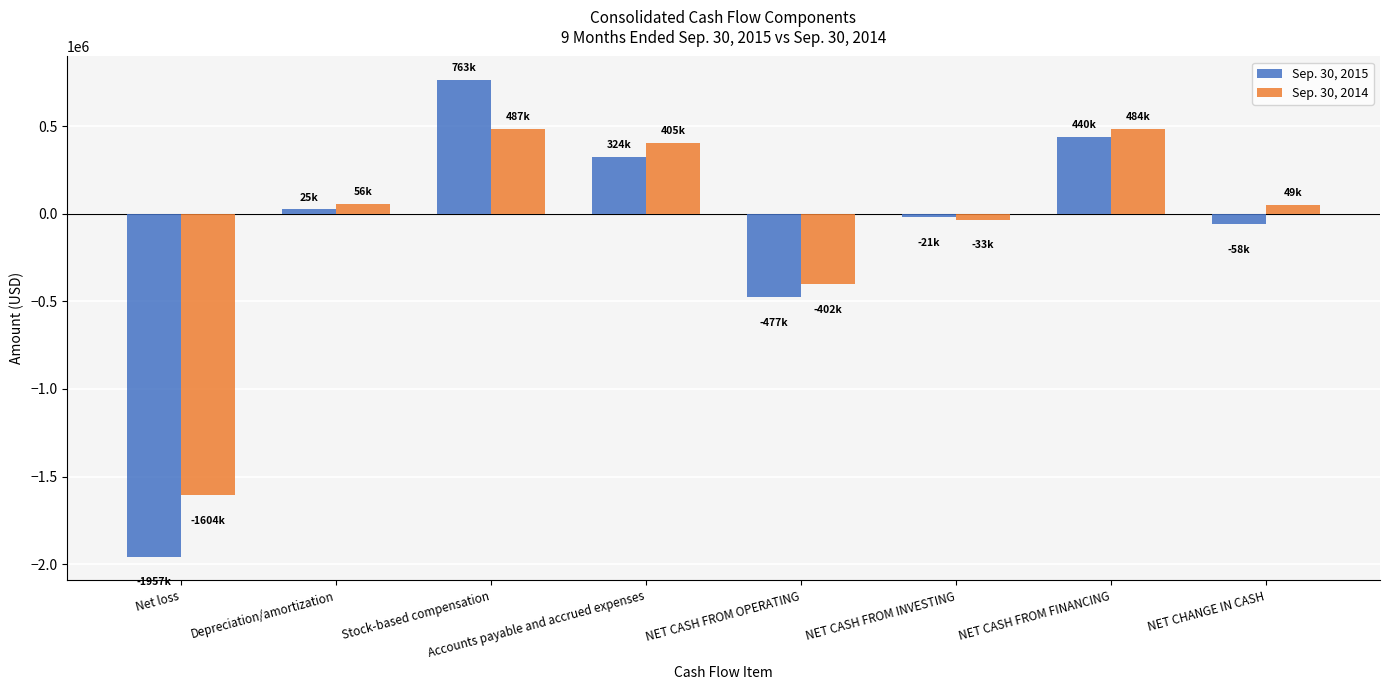

What is the total value across all series at Stock-based compensation?

1249249